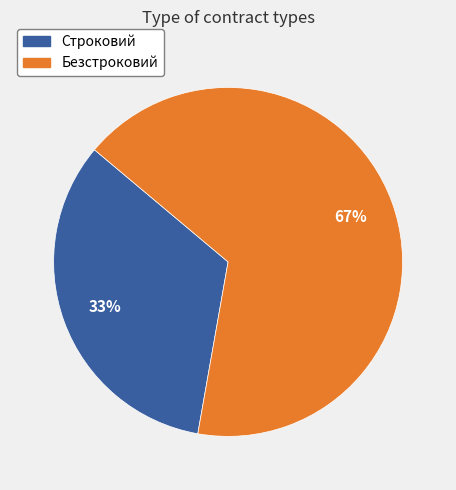

Does Строковий represent more than half of the total?

No